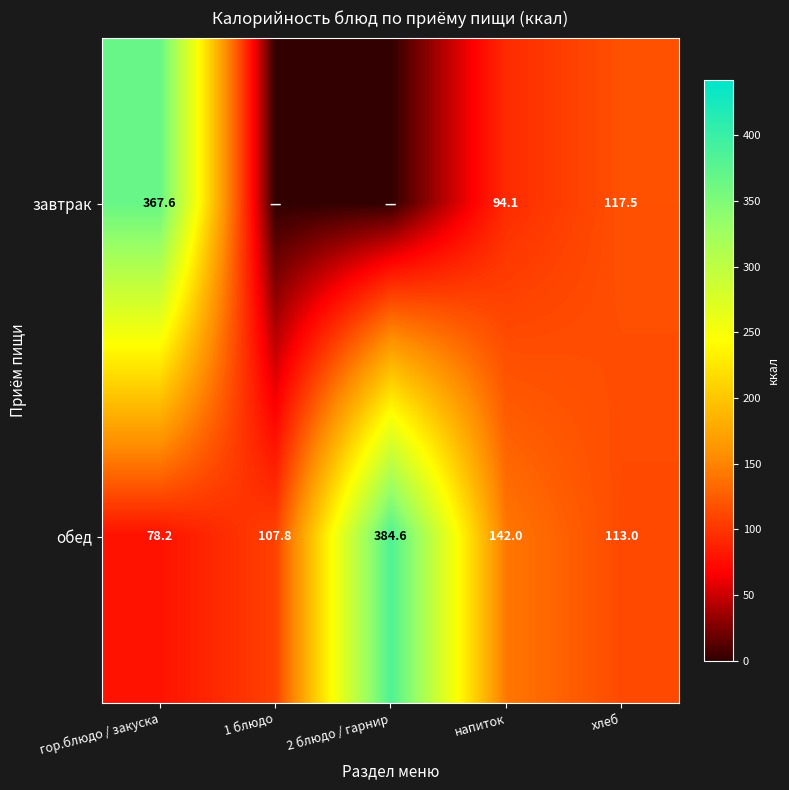

Where does the обед series first go above 113?

2 блюдо / гарнир